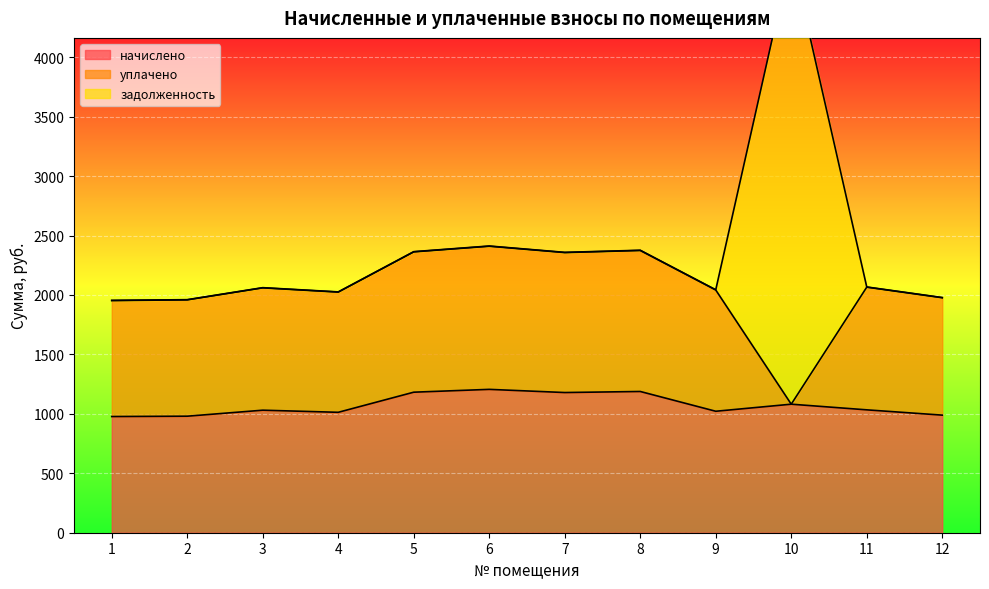

At 10, list the series in order from smallest to largest.

уплачено, начислено, задолженность